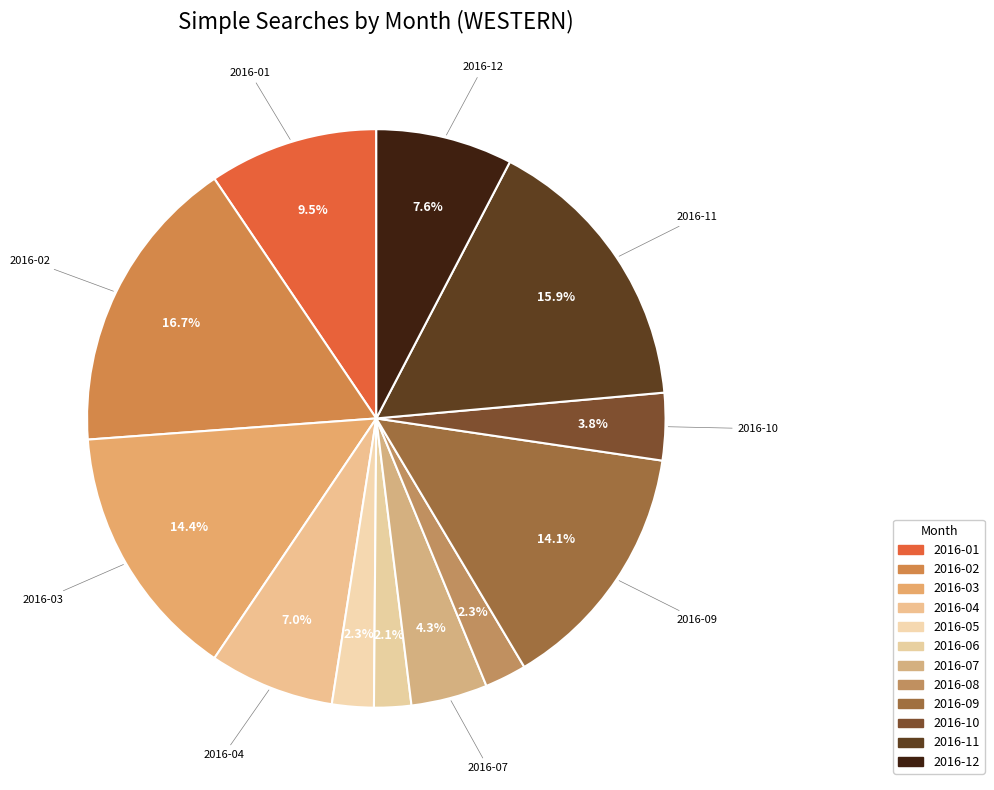

What percentage do 2016-05 and 2016-03 together represent?

16.7%